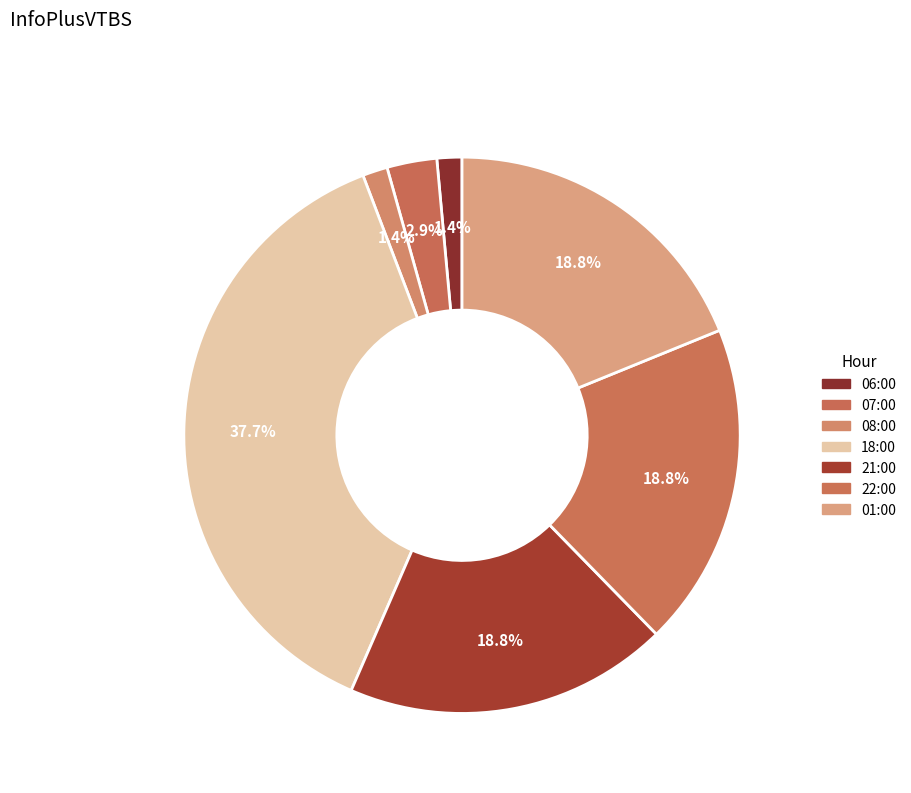

How many slices are in this pie chart?

7